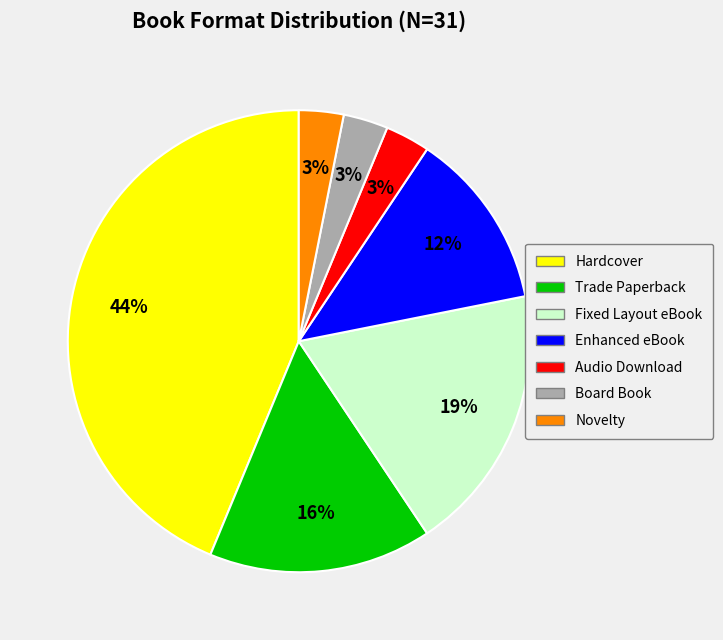

Does any single category account for the majority?

No